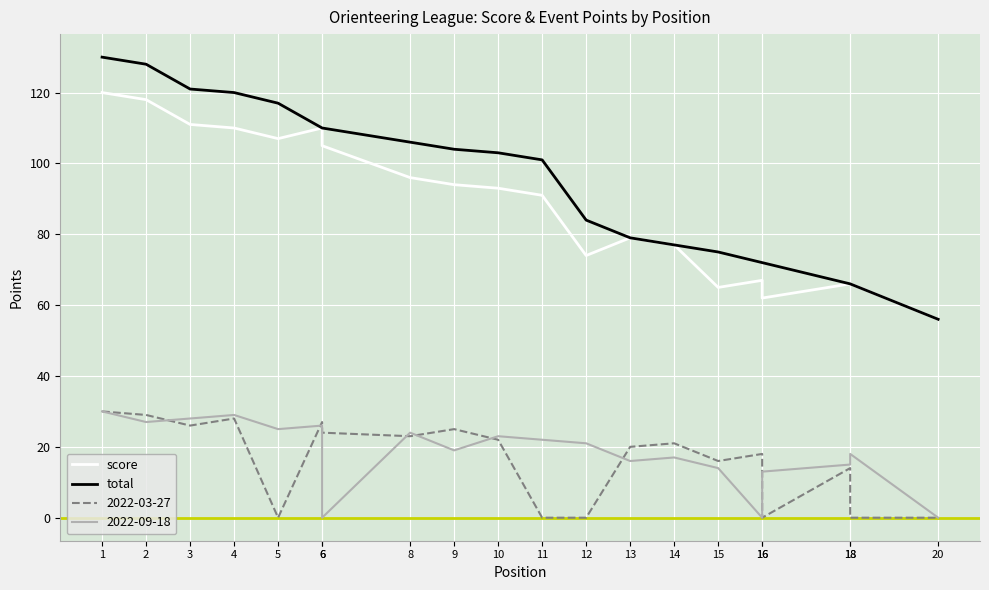

Reading left to right, extract all data points from this chart.

score: 1=120	2=118	3=111	4=110	5=107	6=110	6=105	8=96	9=94	10=93	11=91	12=74	13=79	14=77	15=65	16=67	16=62	18=66	18=66	20=56
total: 1=130	2=128	3=121	4=120	5=117	6=110	6=110	8=106	9=104	10=103	11=101	12=84	13=79	14=77	15=75	16=72	16=72	18=66	18=66	20=56